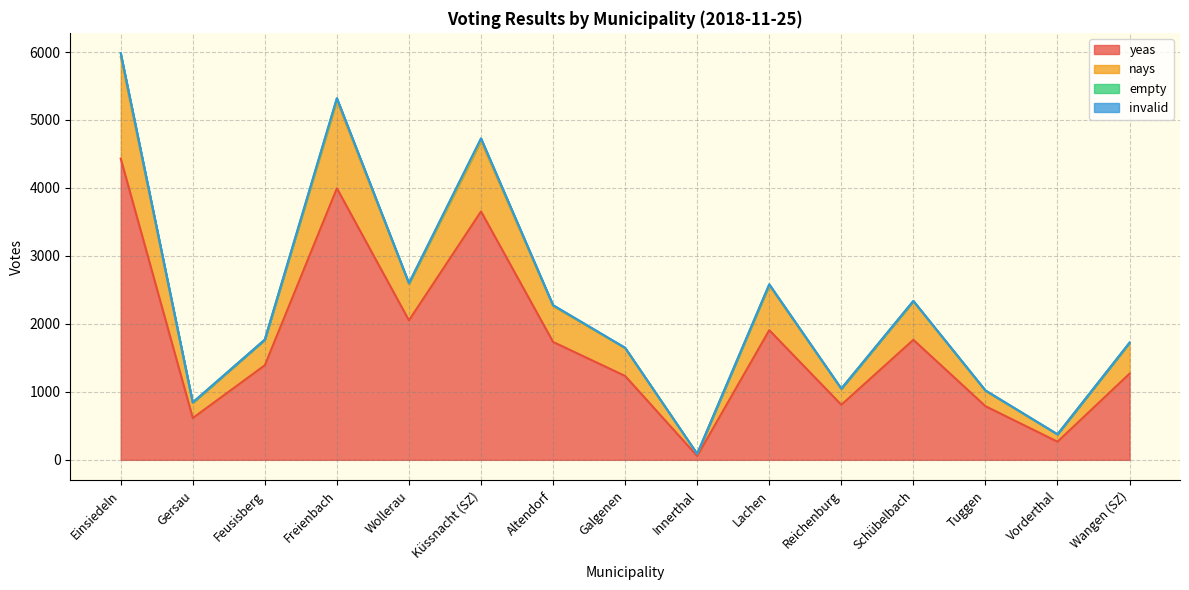

Is the value of nays at Gersau greater than the value of yeas at Altendorf?

No